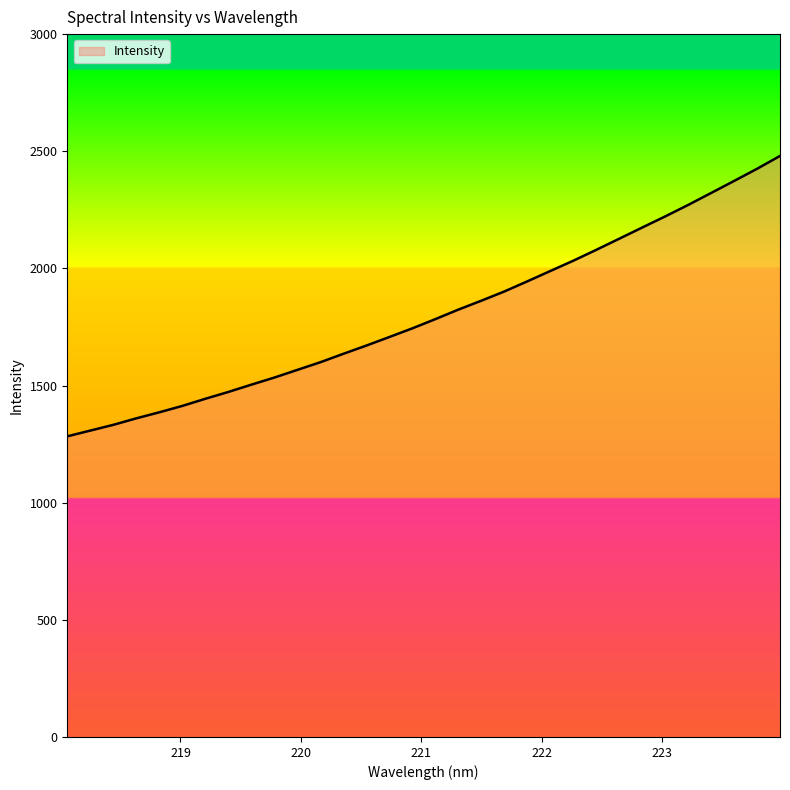

What is the minimum value shown in the chart?

1283.2